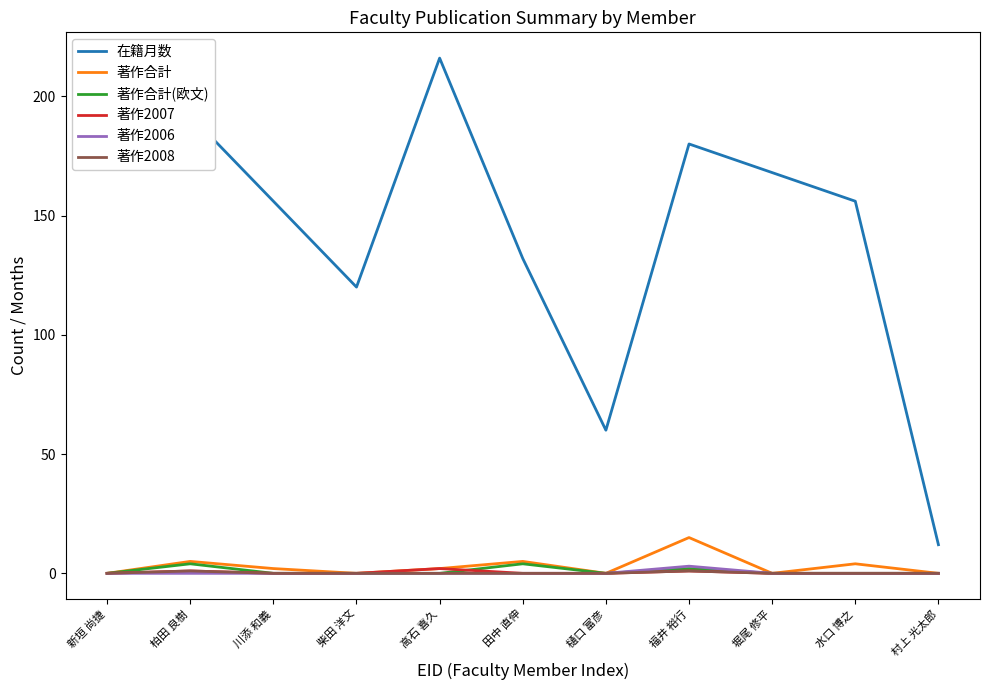

Which label corresponds to the largest value in the chart?

高石 喜久